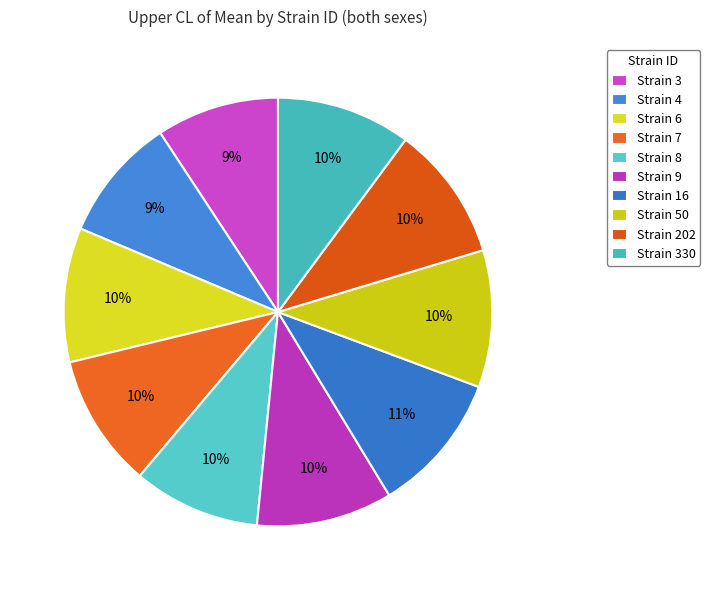

Is there any slice that represents more than half of the pie?

No